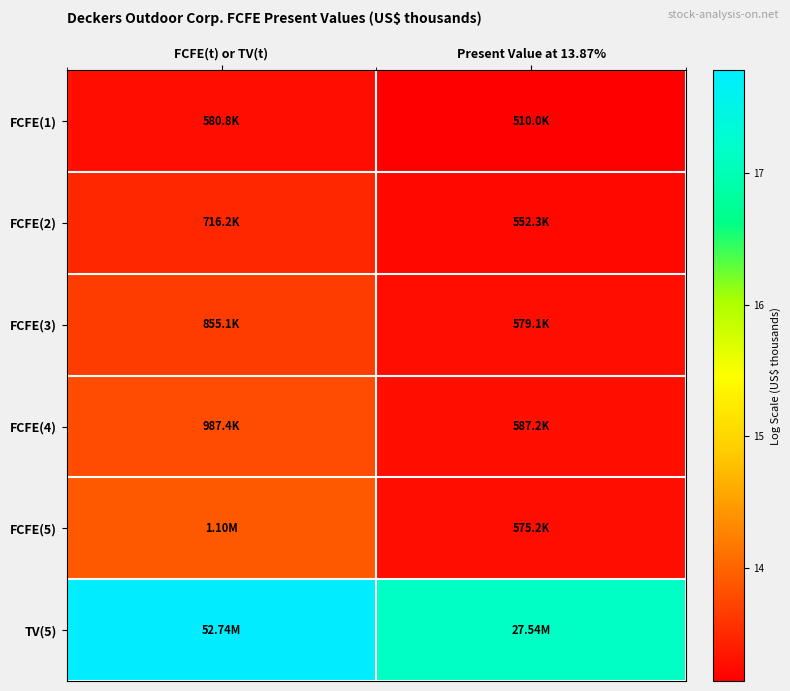

Which series has the largest range (max minus min)?

TV(5)